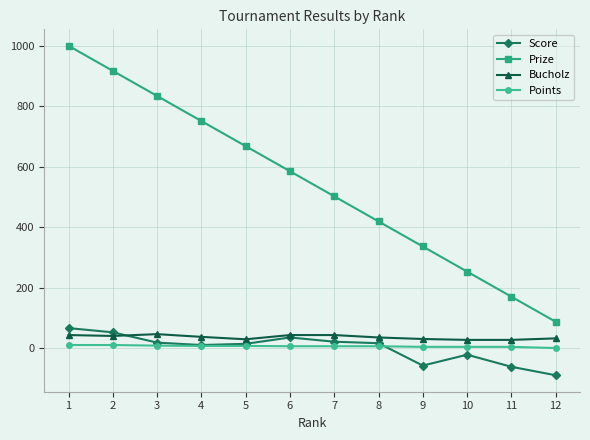

Which series has the largest total across all categories?

Prize